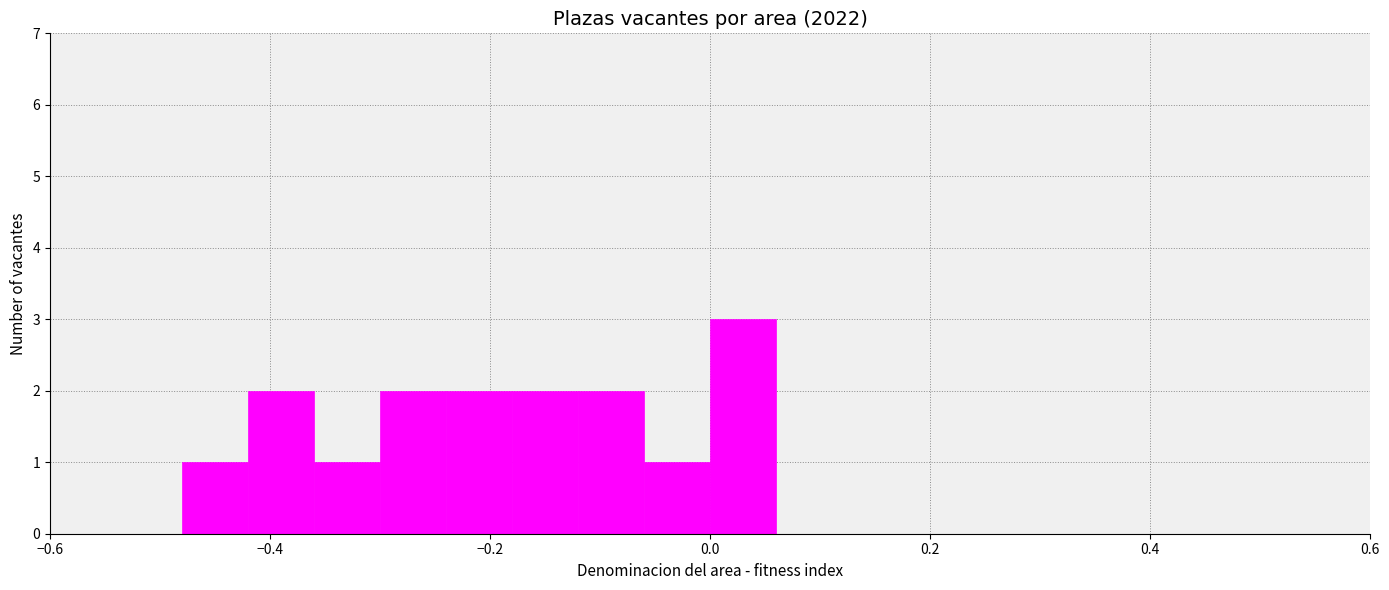

Read against the x-axis, roughly where is the centre of the tallest bar?

0.04